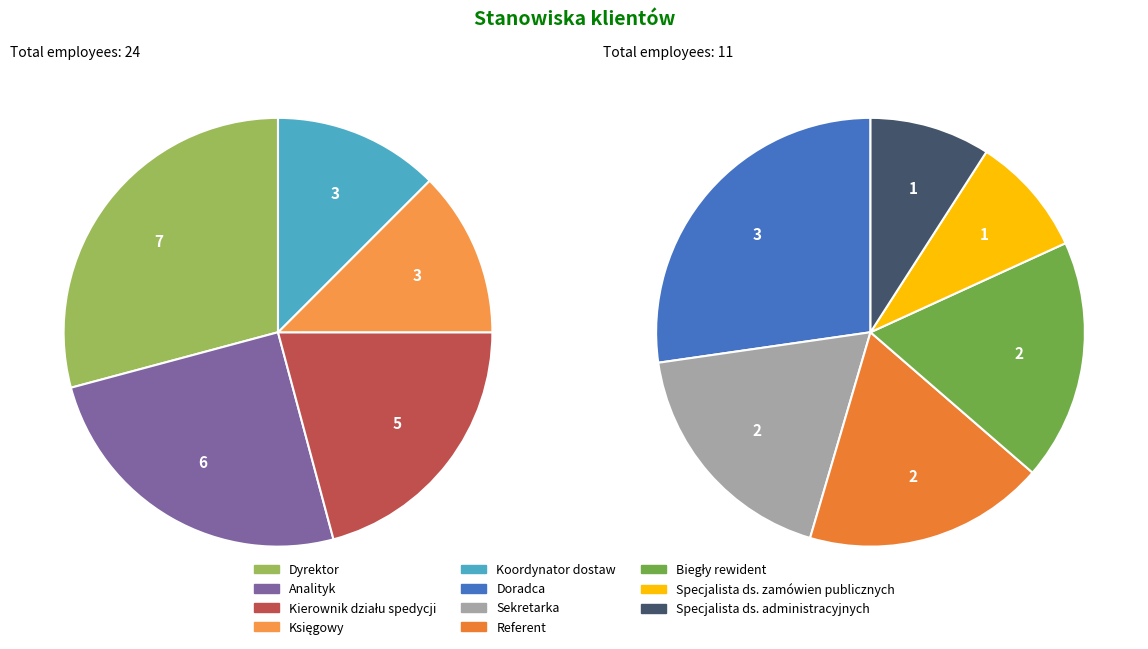

How many slices are in this pie chart?

11